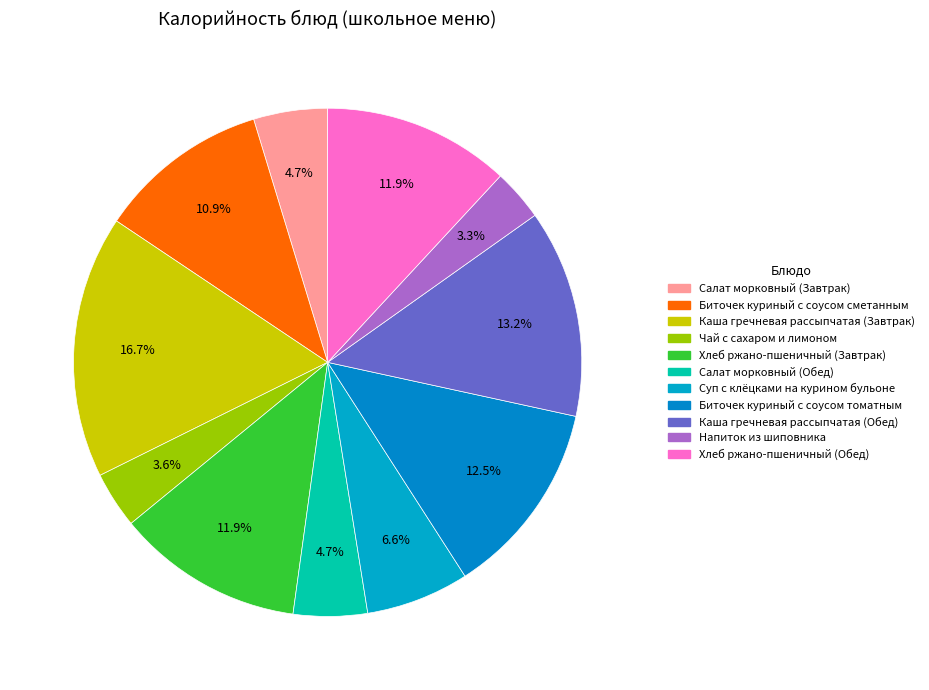

What is the change in value from Салат морковный (Обед) to Биточек куриный с соусом томатным?

+94.3